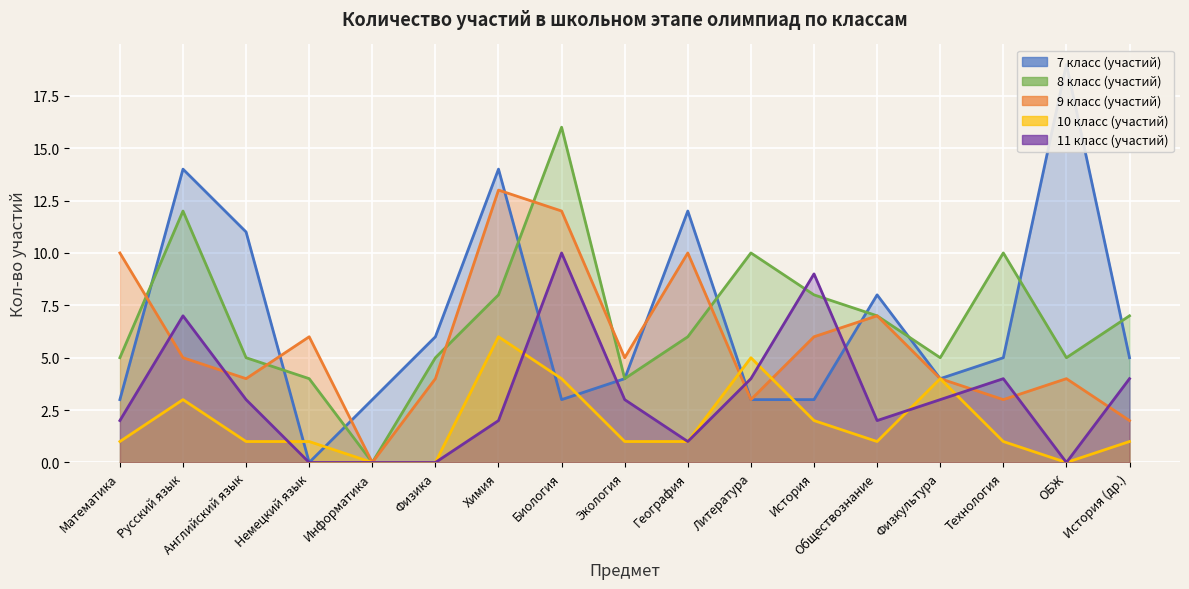

The value of 9 класс (участий) at Технология is 5. True or false?

False